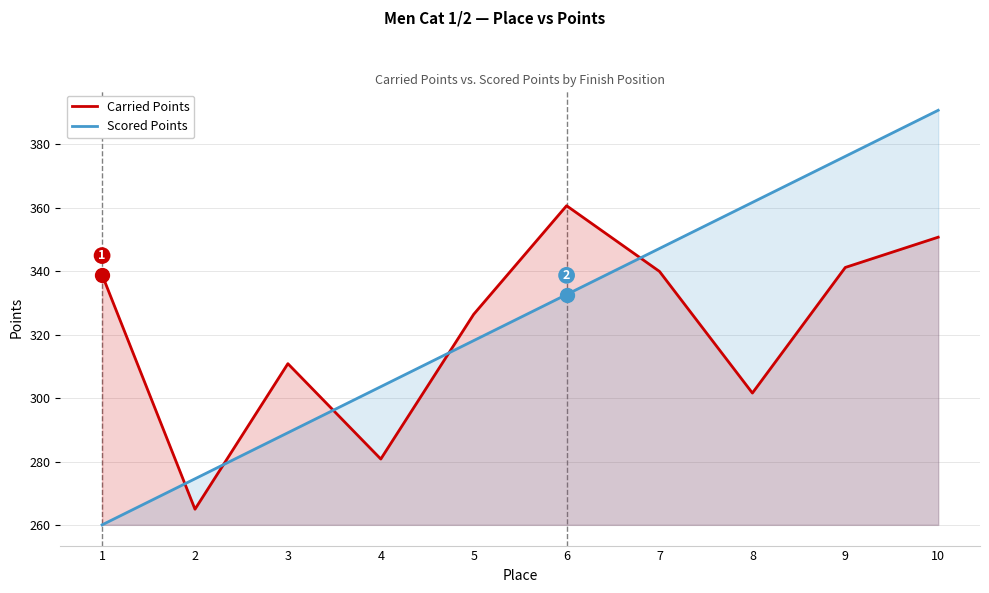

Where do Scored Points and Carried Points first cross each other?

1 and 2